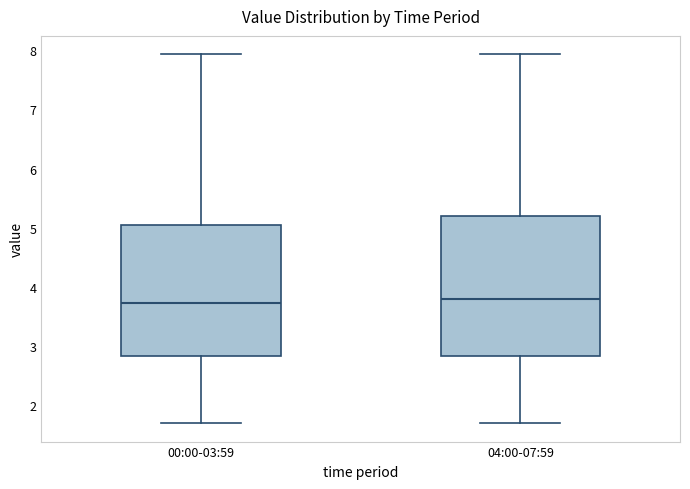

Where does the upper whisker of the box for 00:00-03:59 end on the y-axis? The values are not printed on the chart, so give them approximately, as read against the axis.

7.9